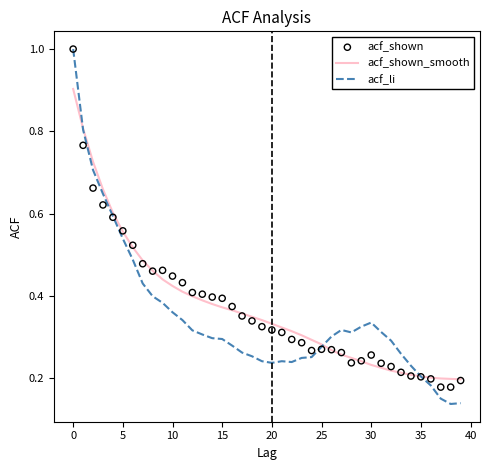

True or false: acf_shown_smooth has a value of 0.6 at 15.

False